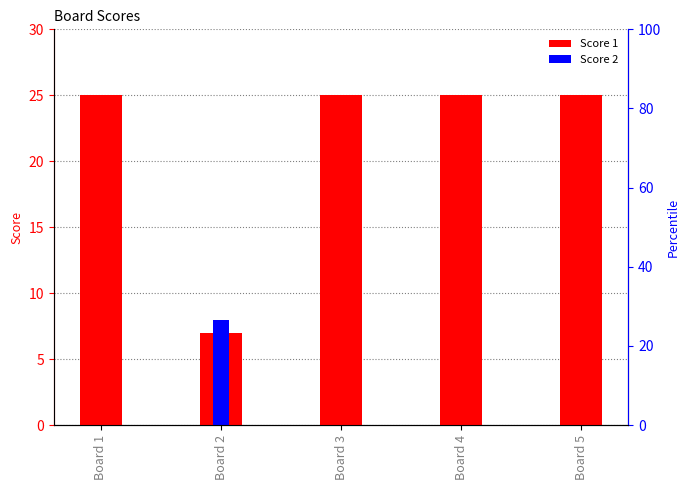

Reading left to right, what are all the values shown in this chart?

Score 1: 25	7	25	25	25
Score 2: 0	8	0	0	0